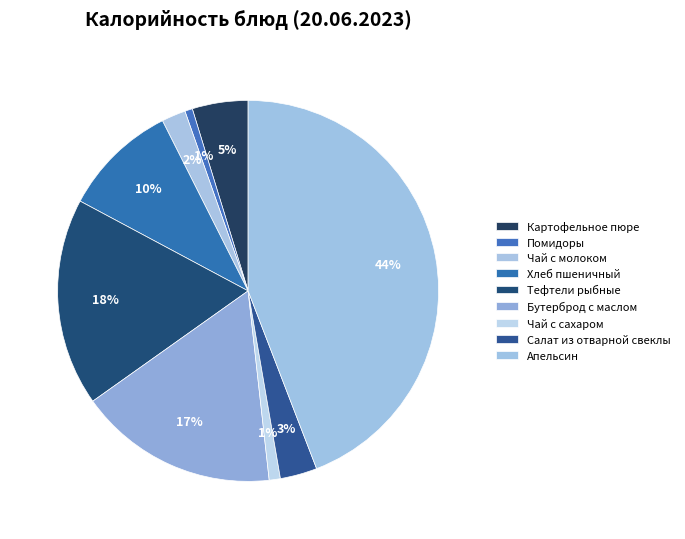

True or false: Бутерброд с маслом accounts for 17% of the total.

True